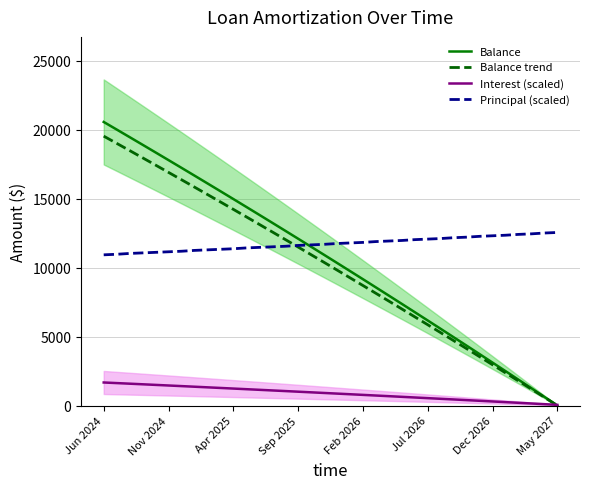

True or false: Principal (scaled) and Balance intersect in this chart.

True